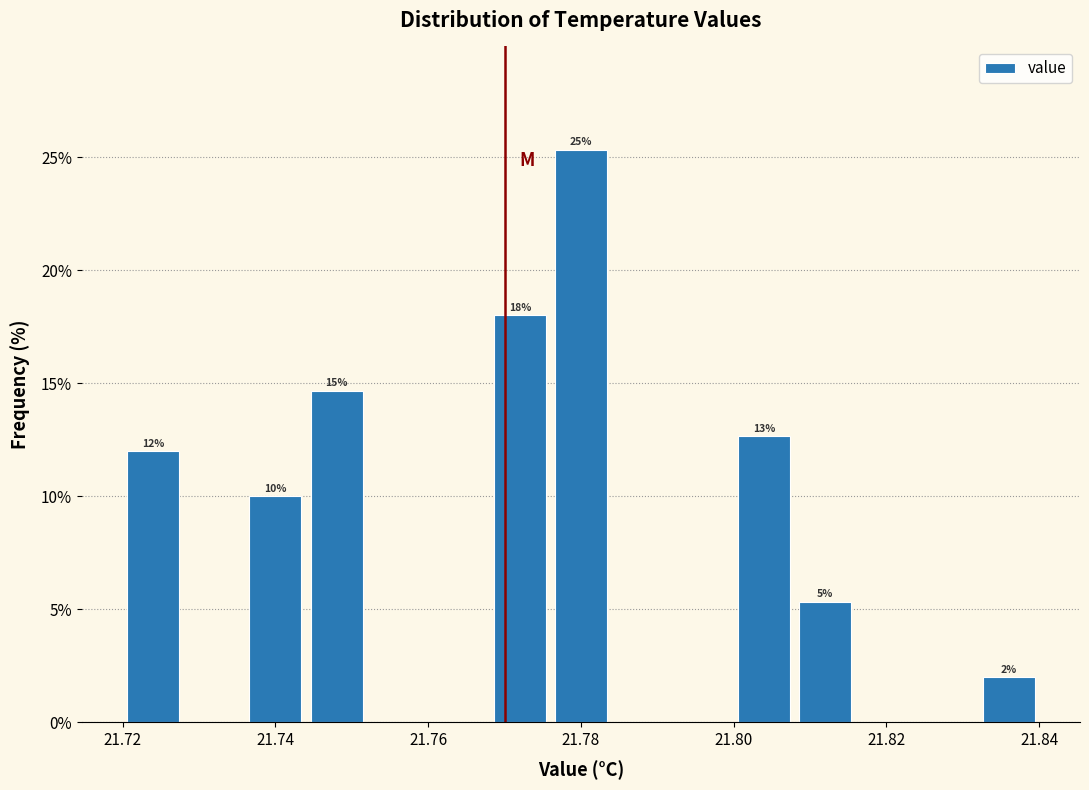

Which range on the x-axis has the tallest bar?

21.776 to 21.784